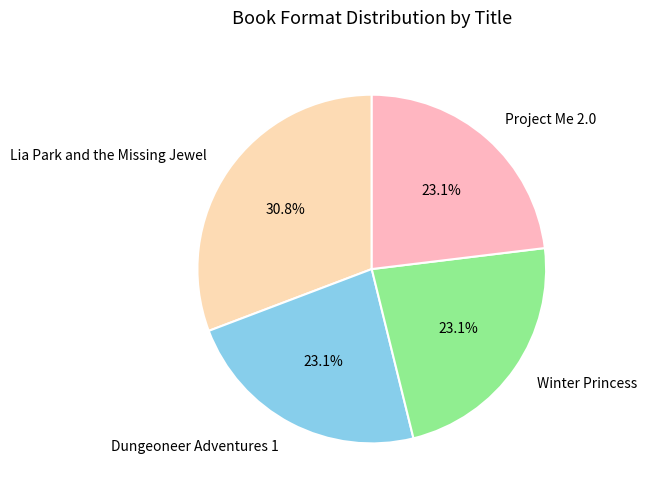

Approximately how many times larger is the value at Lia Park and the Missing Jewel compared to Project Me 2.0?

1.3